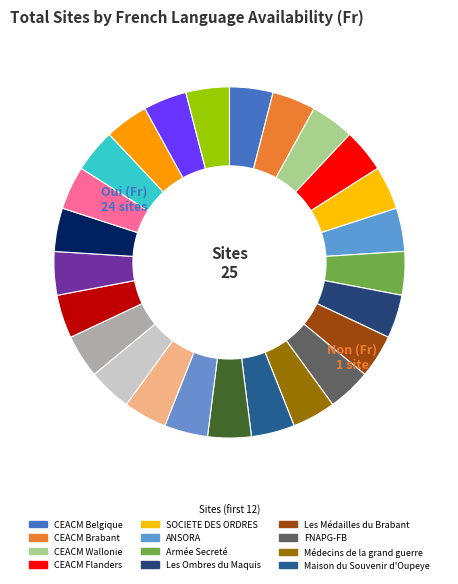

Count the number of slices in the pie.

25